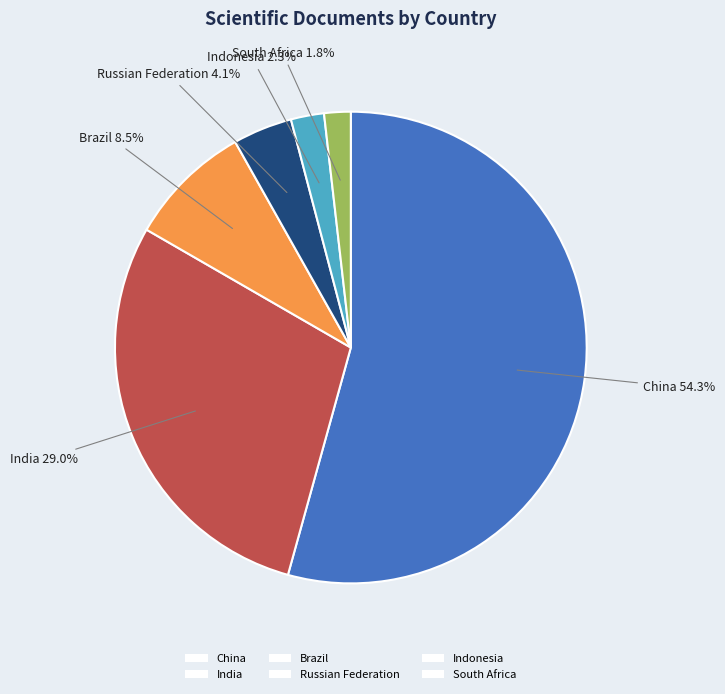

To the nearest percent, what is the difference between the South Africa and Brazil slice percentages?

7%